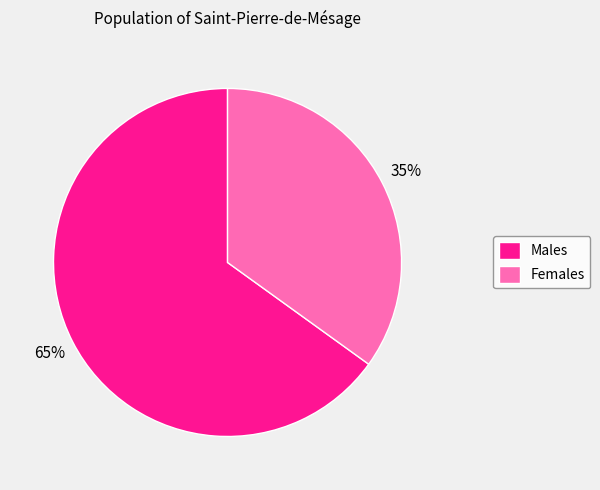

What percentage is the Males slice, to the nearest percent?

65%